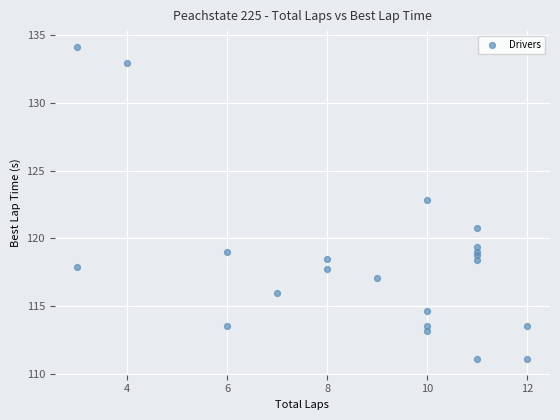

What Y value in the scatter plot is closest to 122?

122.9